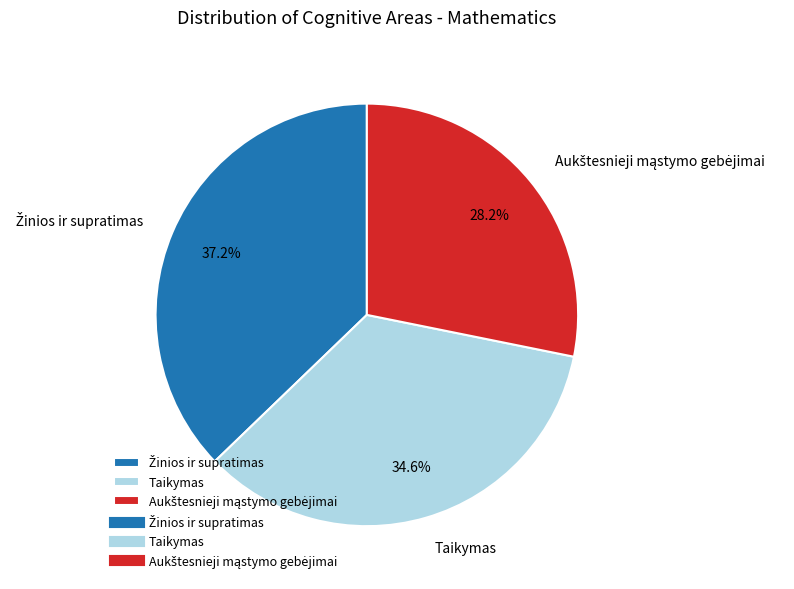

Does Taikymas represent more than half of the total?

No